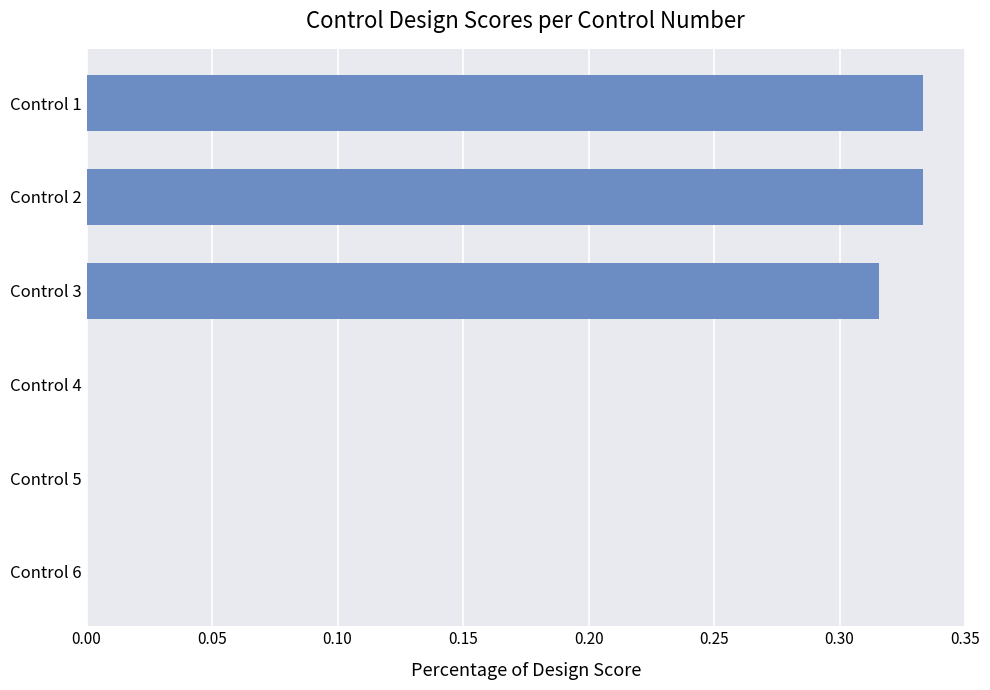

How many values are between 0 and 1?

6